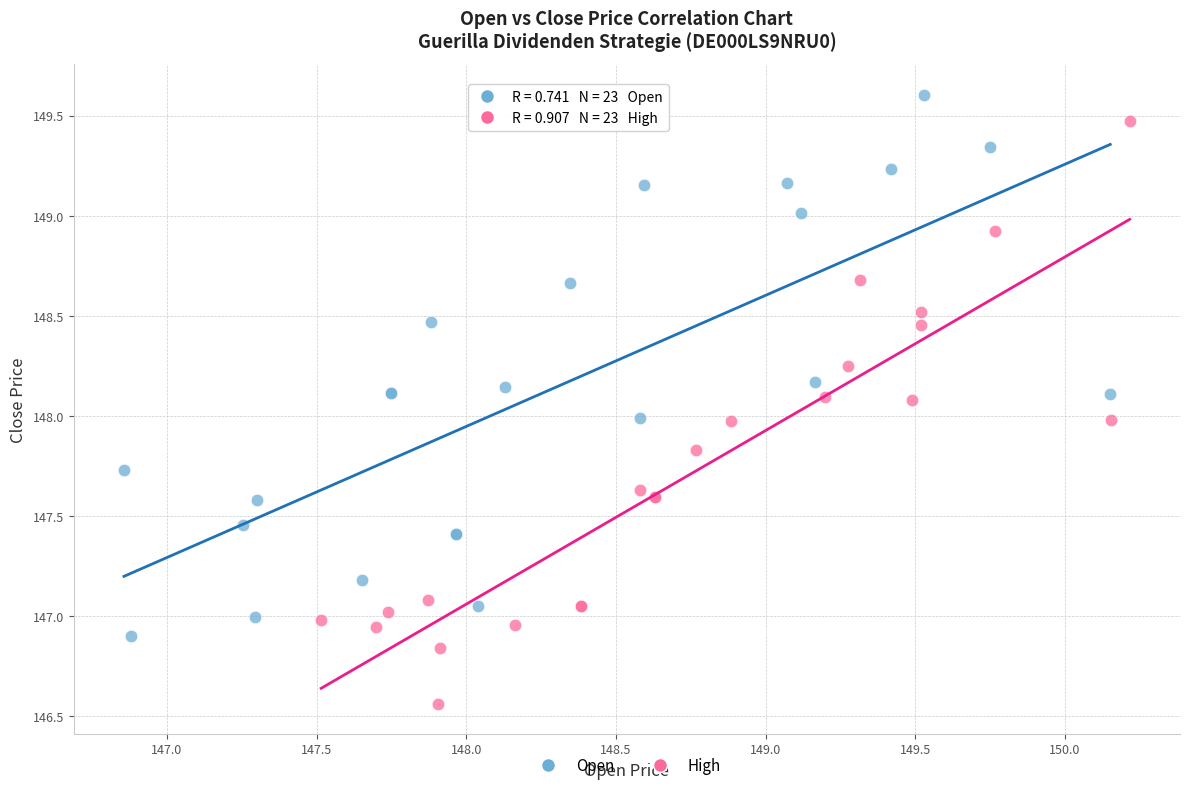

Which series has the widest spread of Y values?

High